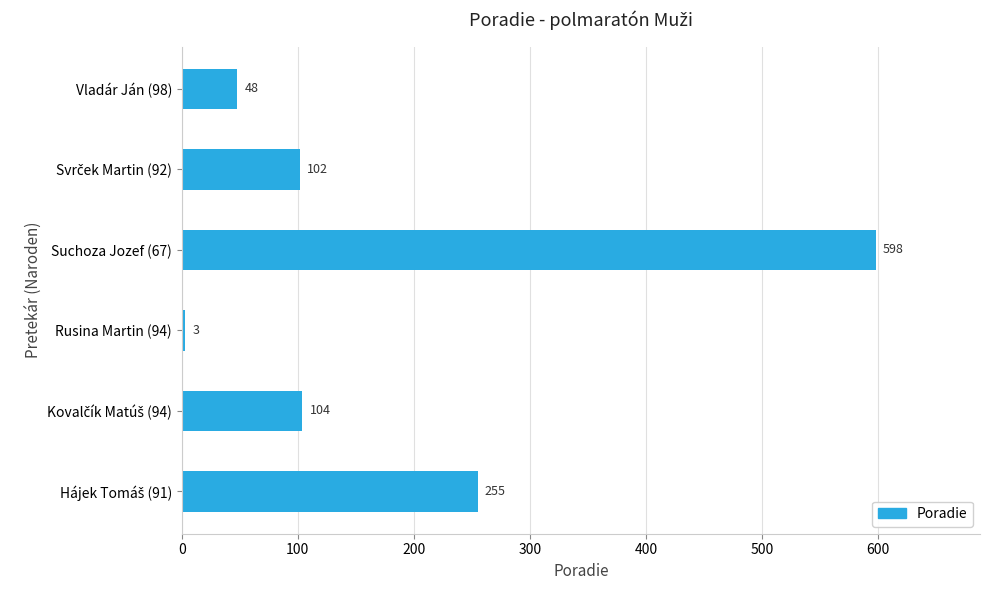

Which has a higher value, Vladár Ján (98) or Rusina Martin (94)?

Vladár Ján (98)